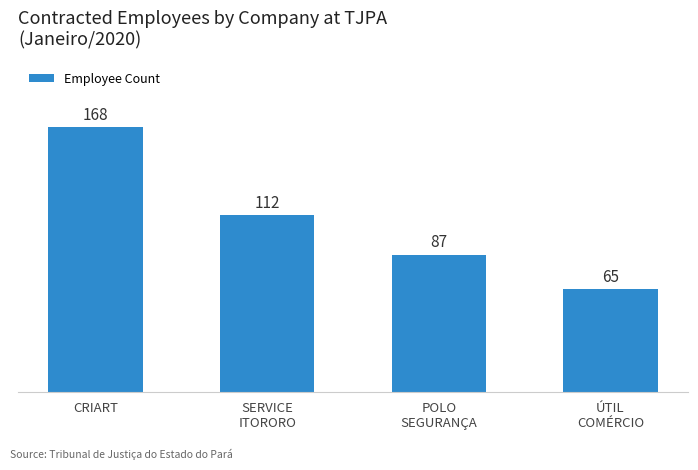

At which label is the value closest to 116?

SERVICE
ITORORO